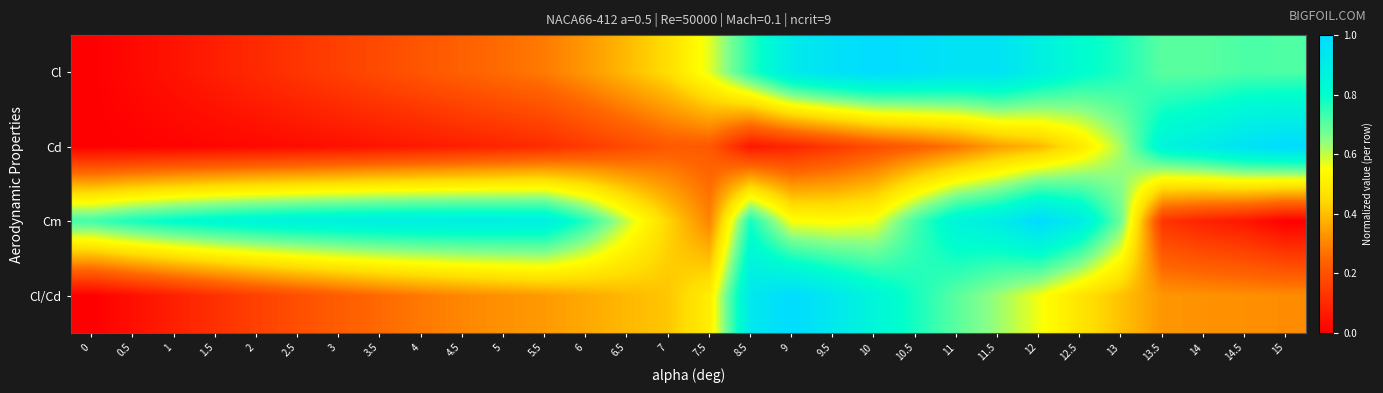

At 10, list the series in order from largest to smallest.

Cl, Cl/Cd, Cm, Cd